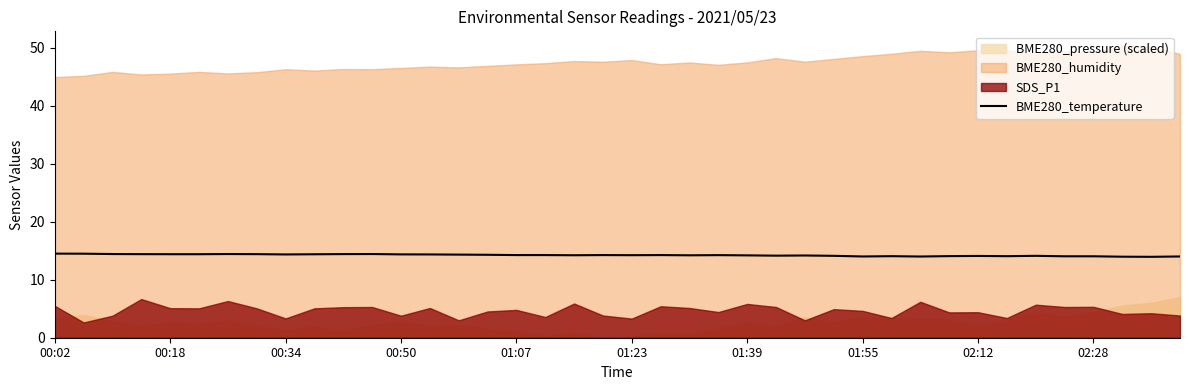

The value of BME280_temperature at 01:39 is 4.5. True or false?

False